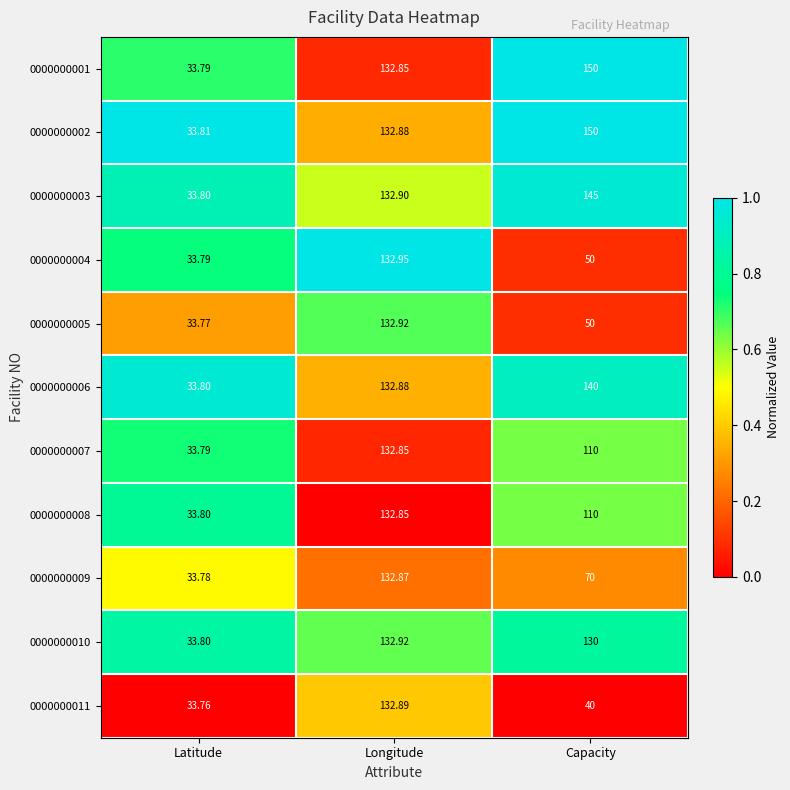

Where does the 0000000010 series first go above 130?

Longitude